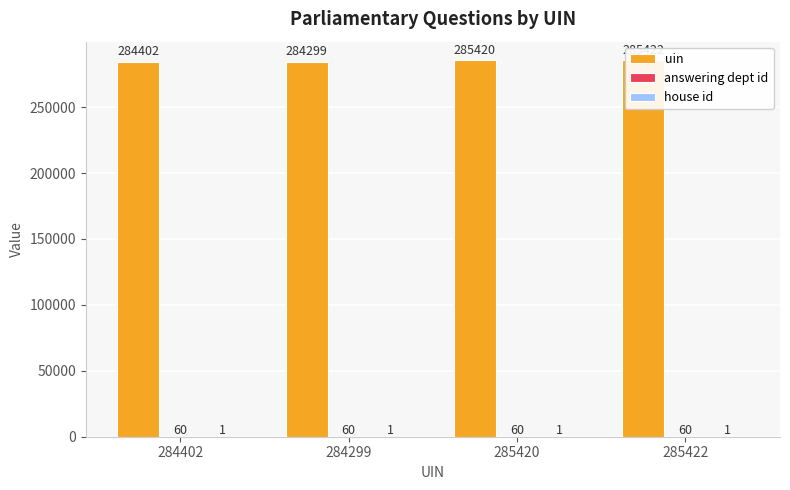

At how many categories does at least one series exceed 61397?

4